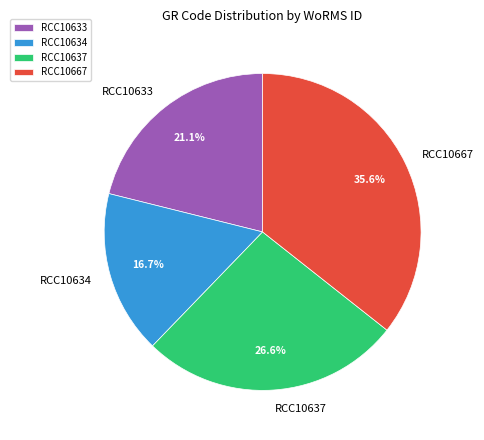

To the nearest percent, what portion does RCC10634 represent?

17%